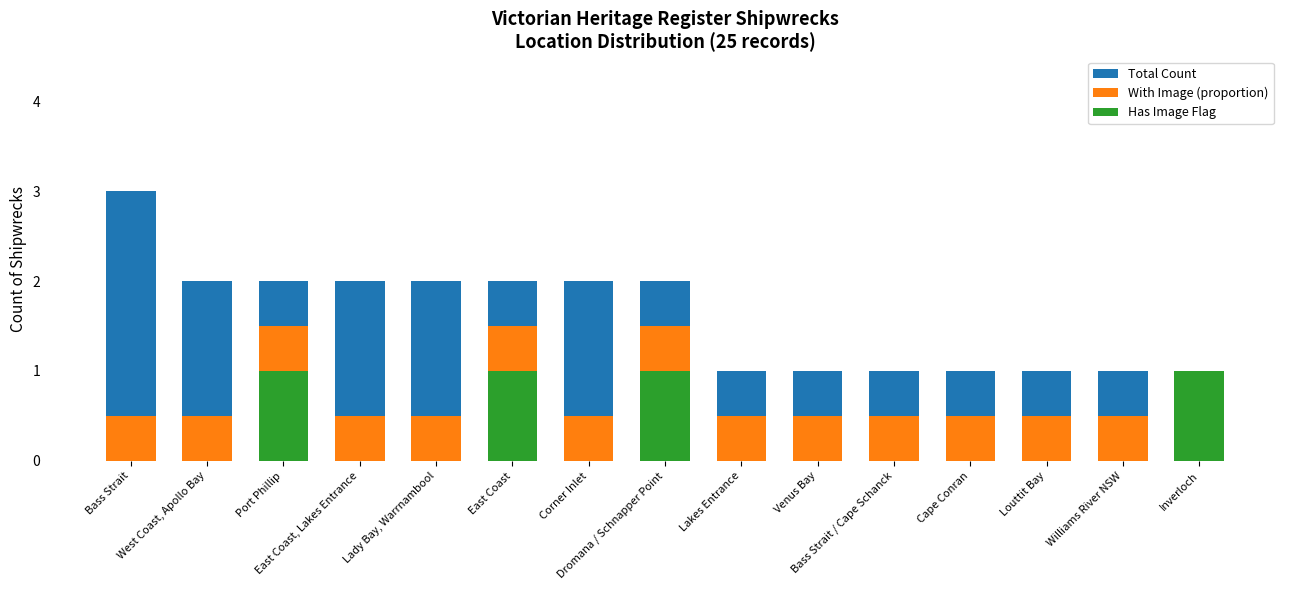

Reading right to left, extract all data points from this chart.

Total Count: Inverloch=1.0	Williams River NSW=1.0	Louttit Bay=1.0	Cape Conran=1.0	Bass Strait / Cape Schanck=1.0	Venus Bay=1.0	Lakes Entrance=1.0	Dromana / Schnapper Point=2.0	Corner Inlet=2.0	East Coast=2.0	Lady Bay, Warrnambool=2.0	East Coast, Lakes Entrance=2.0	Port Phillip=2.0	West Coast, Apollo Bay=2.0	Bass Strait=3.0
With Image (proportion): Inverloch=1.0	Williams River NSW=0.5	Louttit Bay=0.5	Cape Conran=0.5	Bass Strait / Cape Schanck=0.5	Venus Bay=0.5	Lakes Entrance=0.5	Dromana / Schnapper Point=1.5	Corner Inlet=0.5	East Coast=1.5	Lady Bay, Warrnambool=0.5	East Coast, Lakes Entrance=0.5	Port Phillip=1.5	West Coast, Apollo Bay=0.5	Bass Strait=0.5
Has Image Flag: Inverloch=1.0	Williams River NSW=0.0	Louttit Bay=0.0	Cape Conran=0.0	Bass Strait / Cape Schanck=0.0	Venus Bay=0.0	Lakes Entrance=0.0	Dromana / Schnapper Point=1.0	Corner Inlet=0.0	East Coast=1.0	Lady Bay, Warrnambool=0.0	East Coast, Lakes Entrance=0.0	Port Phillip=1.0	West Coast, Apollo Bay=0.0	Bass Strait=0.0